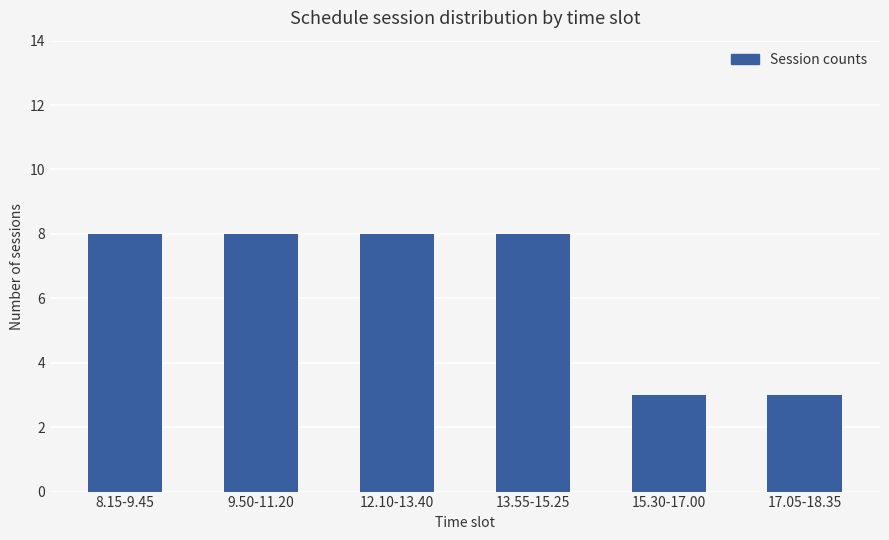

What is the greatest value displayed?

8